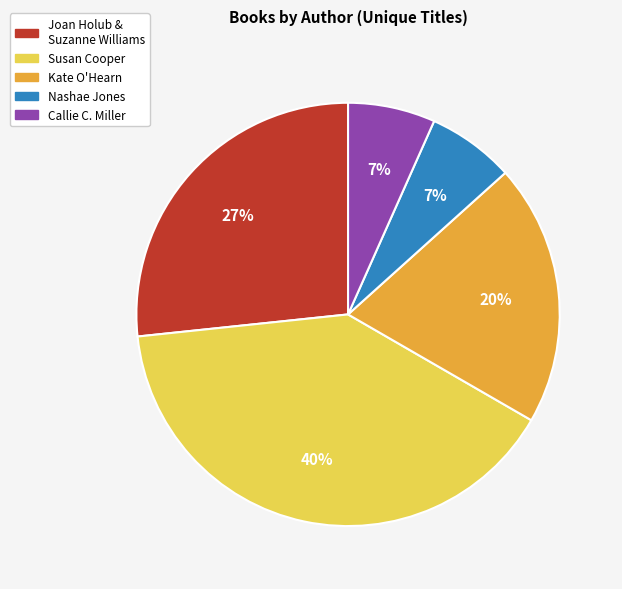

To the nearest percent, what is the difference between the largest and smallest slice percentages?

33%